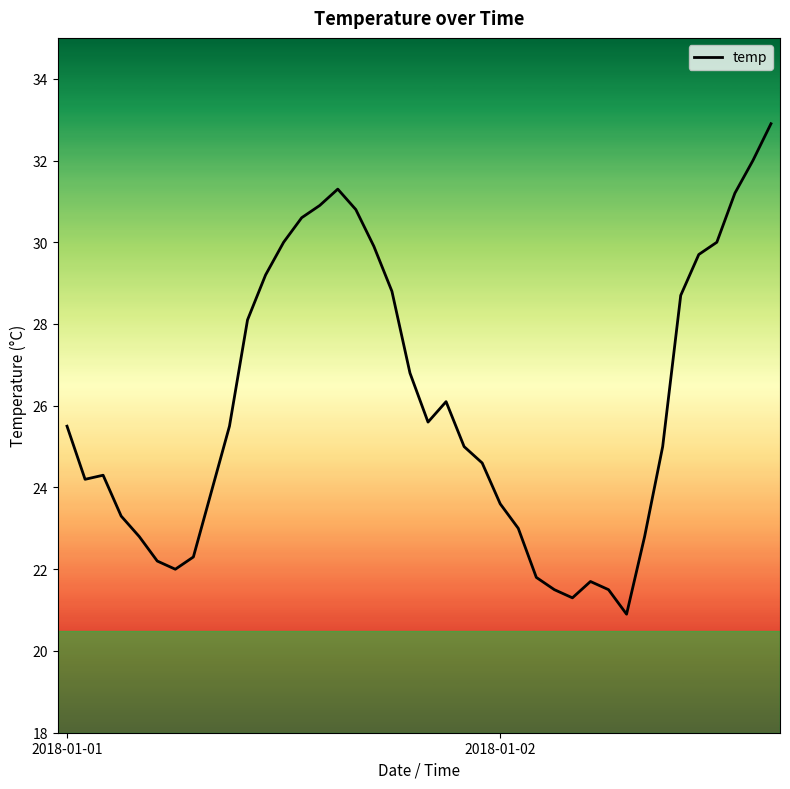

What is the maximum value shown in the chart?

32.9